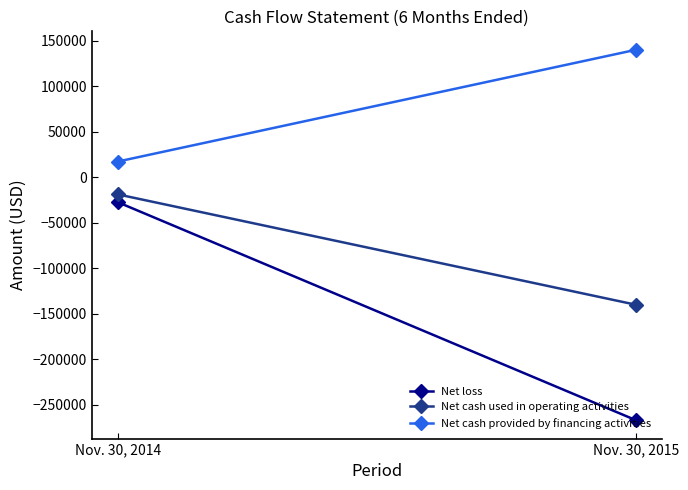

Reading right to left, what are all the values shown in this chart?

Net loss: Nov. 30, 2015=-266790	Nov. 30, 2014=-27284
Net cash used in operating activities: Nov. 30, 2015=-140000	Nov. 30, 2014=-18744
Net cash provided by financing activities: Nov. 30, 2015=140000	Nov. 30, 2014=17204